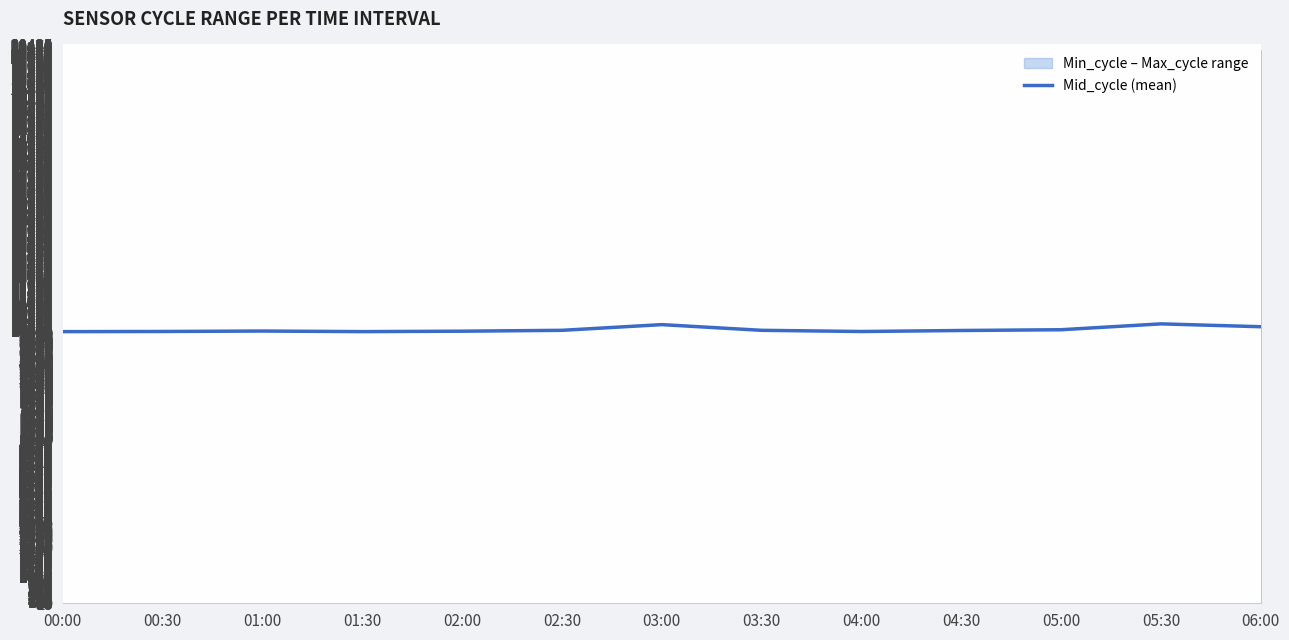

What is the average value?

10050.5